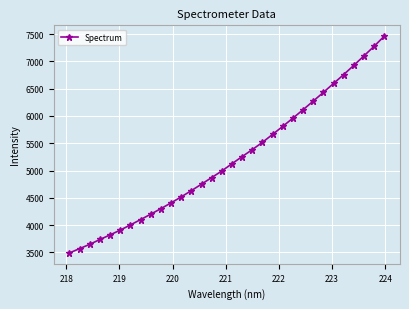

What is the greatest value displayed?

7462.3